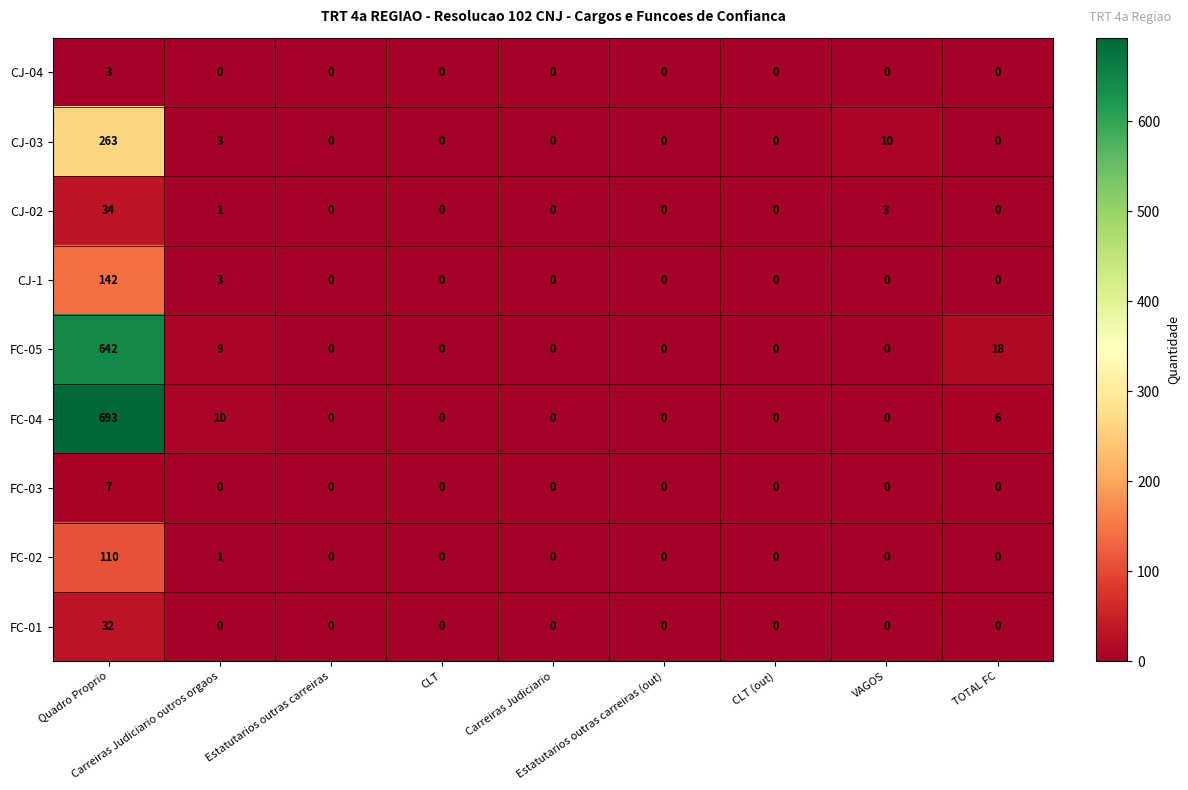

At how many categories does at least one series exceed 540?

1